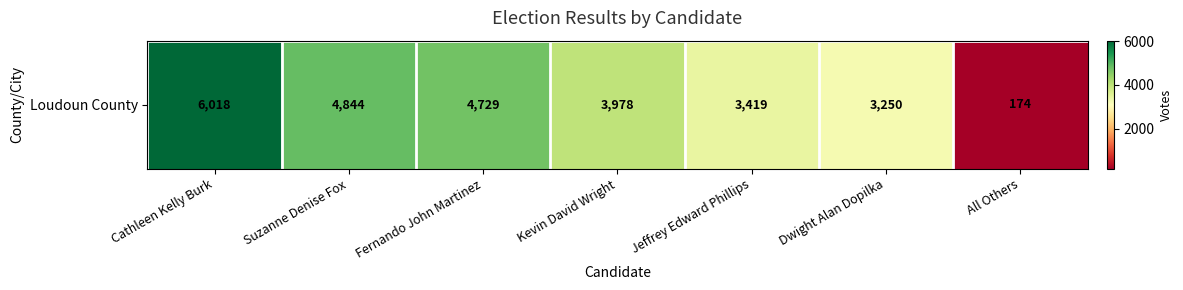

Rank the categories by value from highest to lowest.

Cathleen Kelly Burk, Suzanne Denise Fox, Fernando John Martinez, Kevin David Wright, Jeffrey Edward Phillips, Dwight Alan Dopilka, All Others